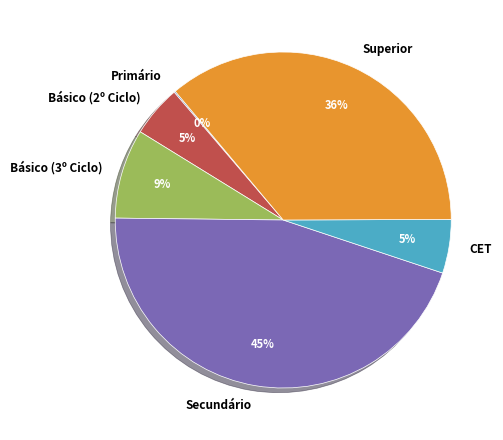

The Básico (3º Ciclo) slice represents 16% of the pie. True or false?

False